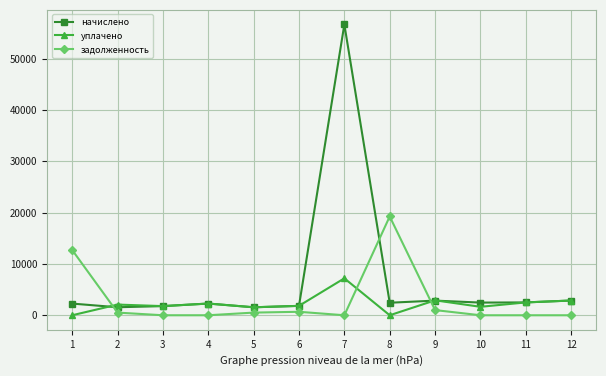

Which series changed the most between 3 and 8?

задолженность